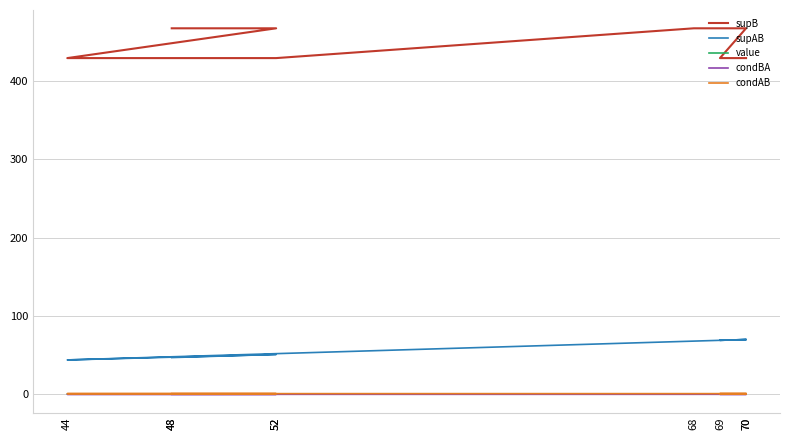

What is the difference between the supB values at 70 and 52?

38.0